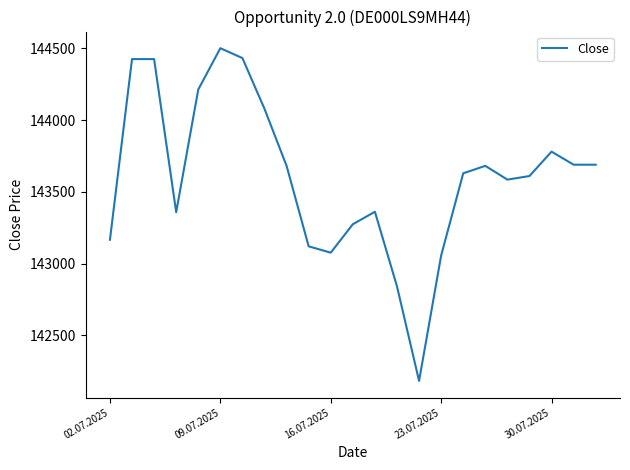

What is the difference between the maximum and minimum values?

2319